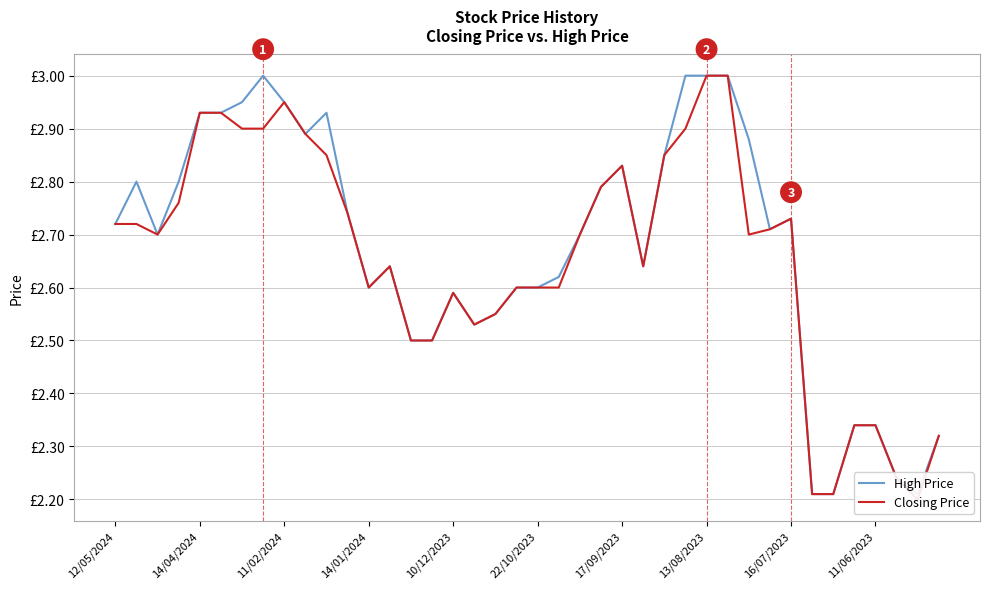

Reading left to right, extract all data points from this chart.

High Price: 2.7	2.8	2.7	2.8	2.9	2.9	3.0	3.0	3.0	2.9	2.9	2.7	2.6	2.6	2.5	2.5	2.6	2.5	2.5	2.6	2.6	2.6	2.7	2.8	2.8	2.6	2.9	3.0	3.0	3.0	2.9	2.7	2.7	2.2	2.2	2.3	2.3	2.2	2.2	2.3
Closing Price: 2.7	2.7	2.7	2.8	2.9	2.9	2.9	2.9	3.0	2.9	2.9	2.7	2.6	2.6	2.5	2.5	2.6	2.5	2.5	2.6	2.6	2.6	2.7	2.8	2.8	2.6	2.9	2.9	3.0	3.0	2.7	2.7	2.7	2.2	2.2	2.3	2.3	2.2	2.2	2.3